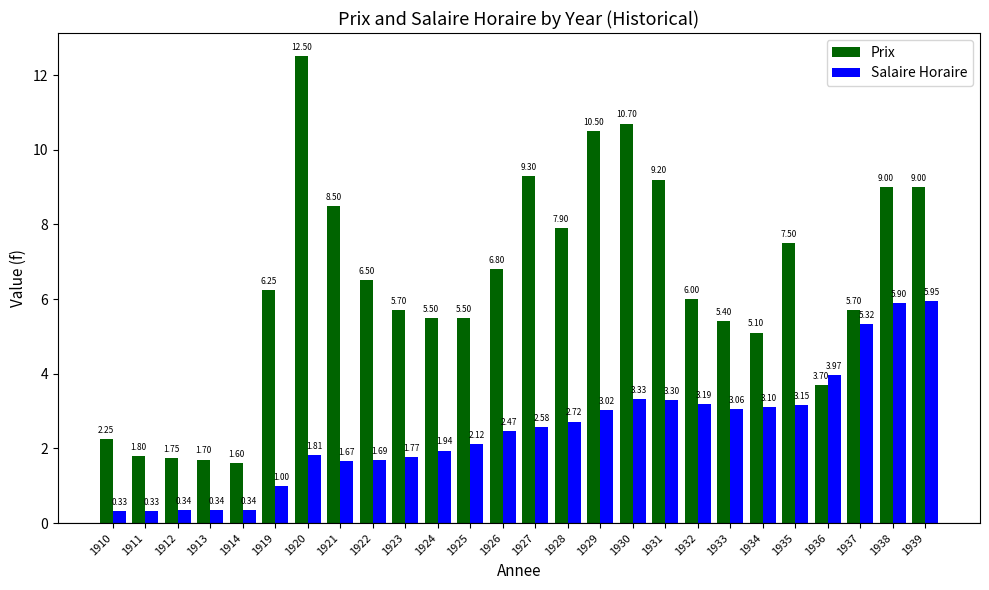

What is the spread (max minus min) of values at 1932?

2.8